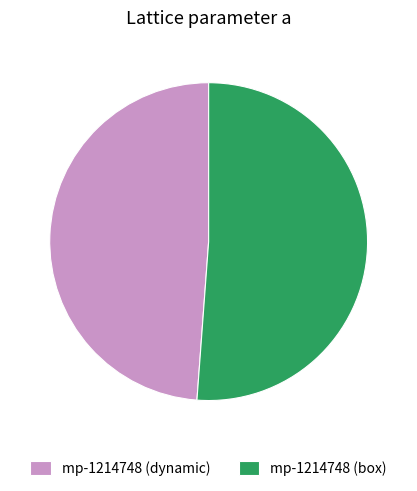

What is the ratio of the value at mp-1214748 (box) to the value at mp-1214748 (dynamic)?

1.0